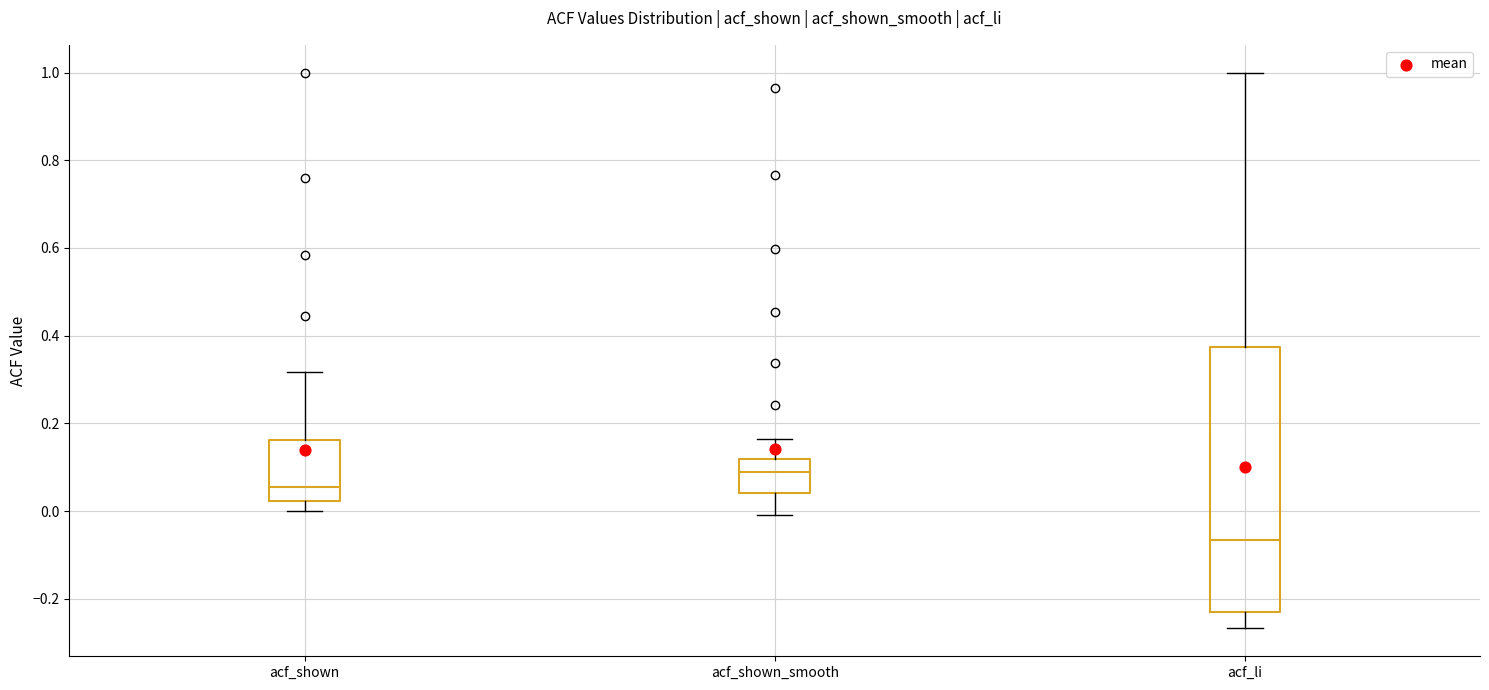

Which box's median line is the highest?

acf_shown_smooth